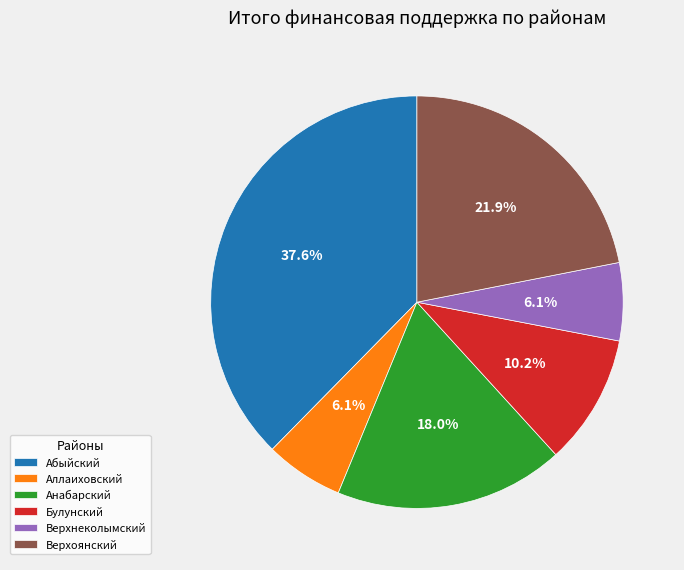

What is the largest slice in the pie chart?

Абыйский